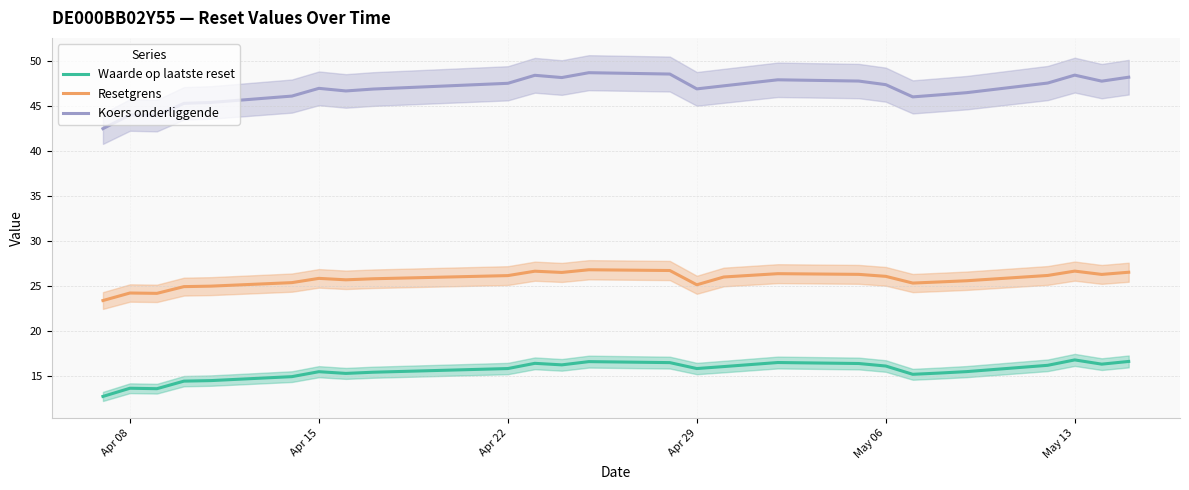

How many interior local peaks does the Koers onderliggende series have?

6